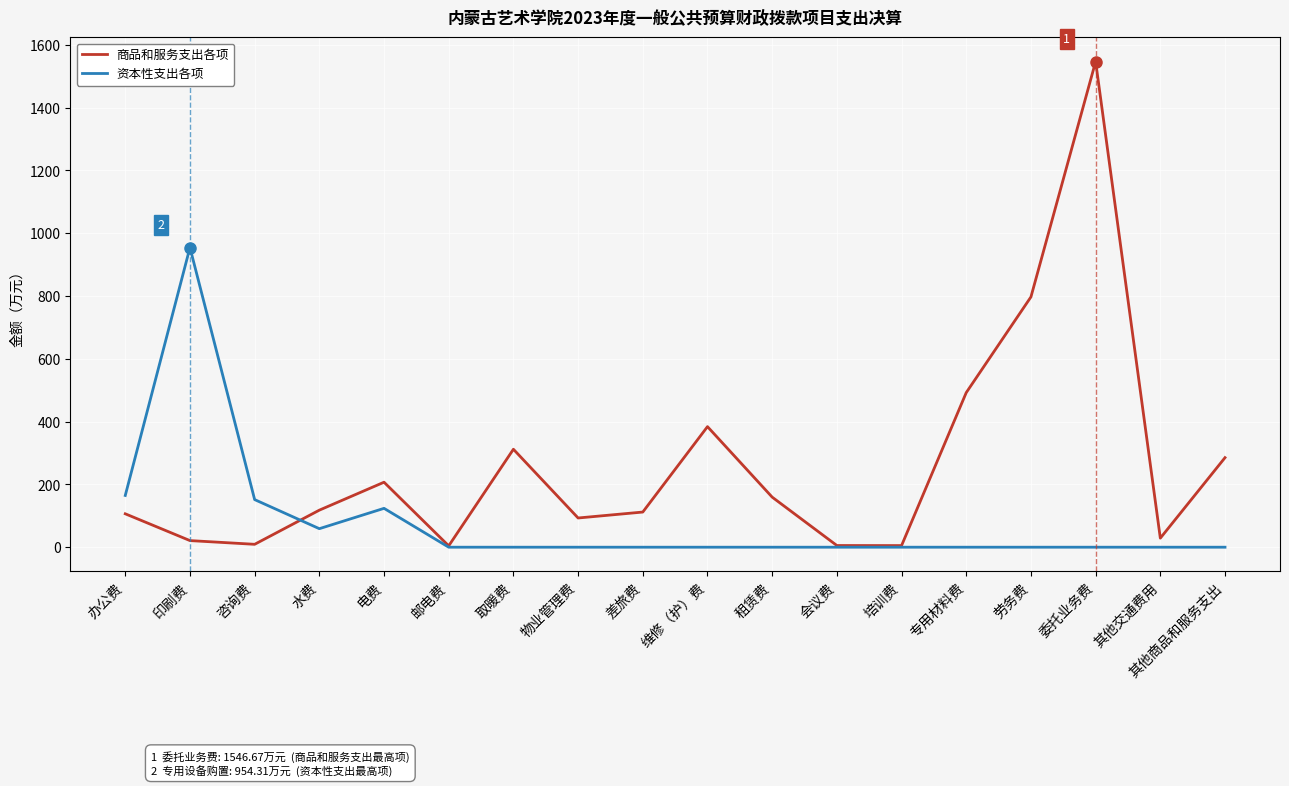

What is the difference between the 商品和服务支出各项 values at 劳务费 and 其他交通费用?

768.3